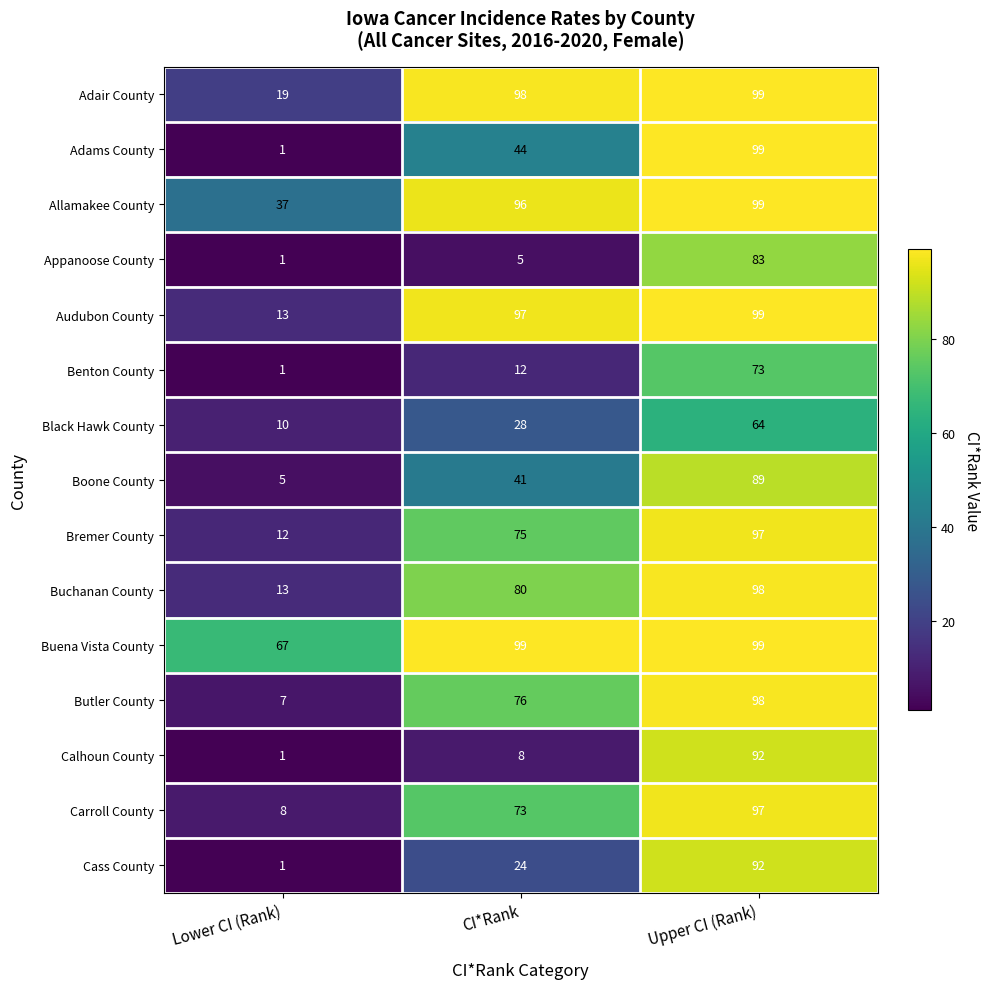

Count the number of categories in the chart.

3